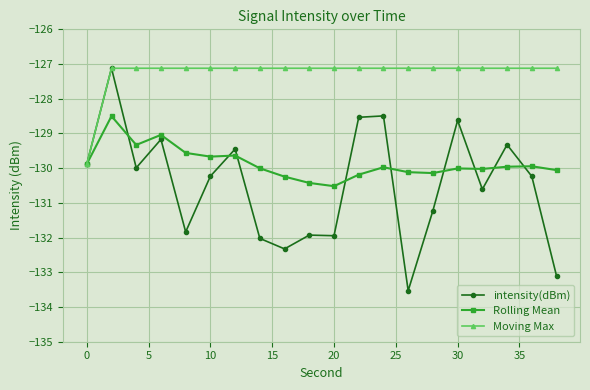

List the series in order of their overall mean, highest first.

Moving Max, Rolling Mean, intensity(dBm)